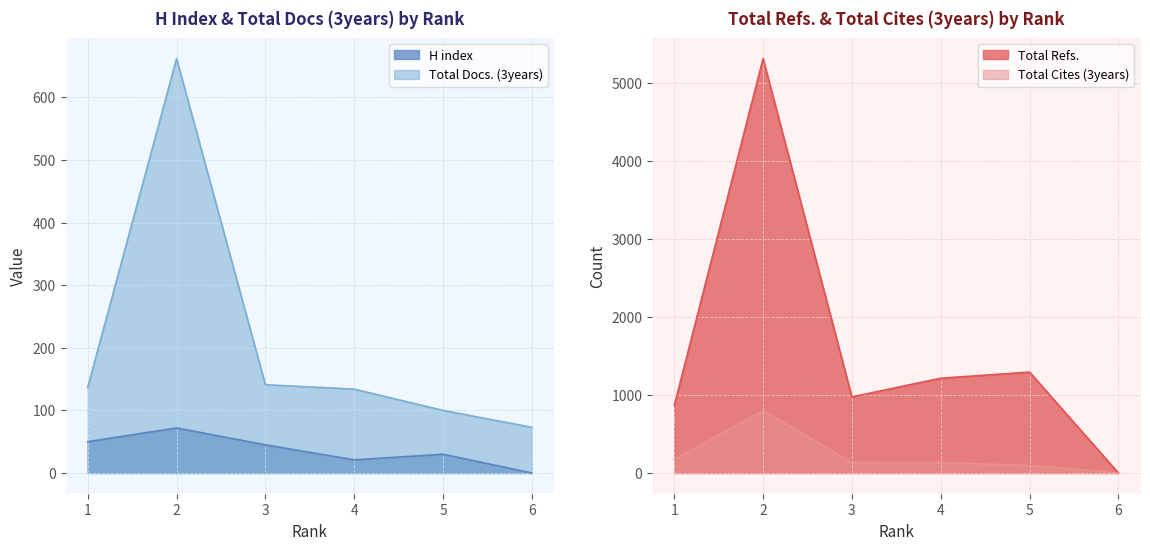

Which has a higher value, 4 or 1?

1